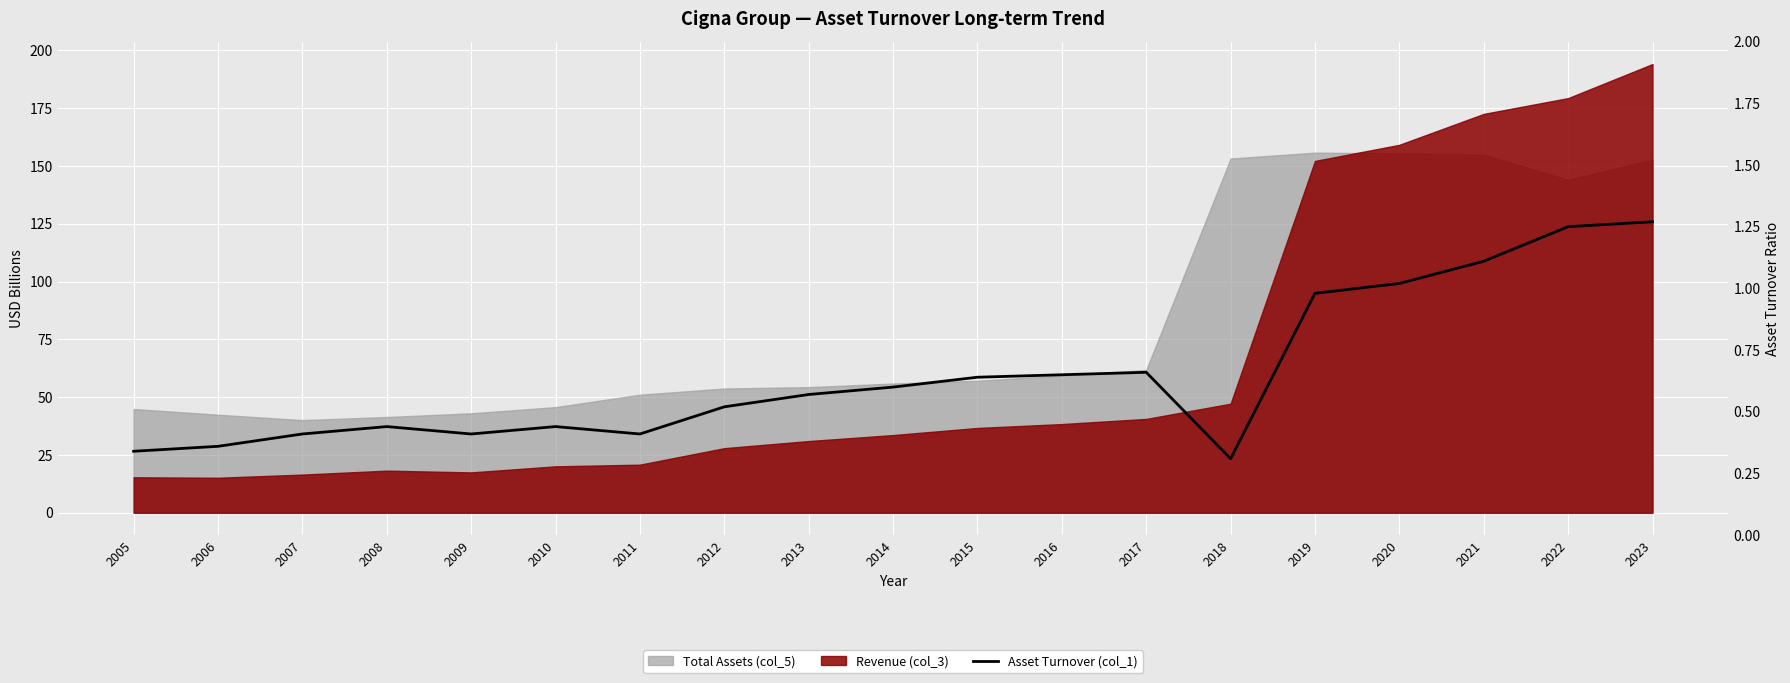

How many lines are shown in the chart?

1